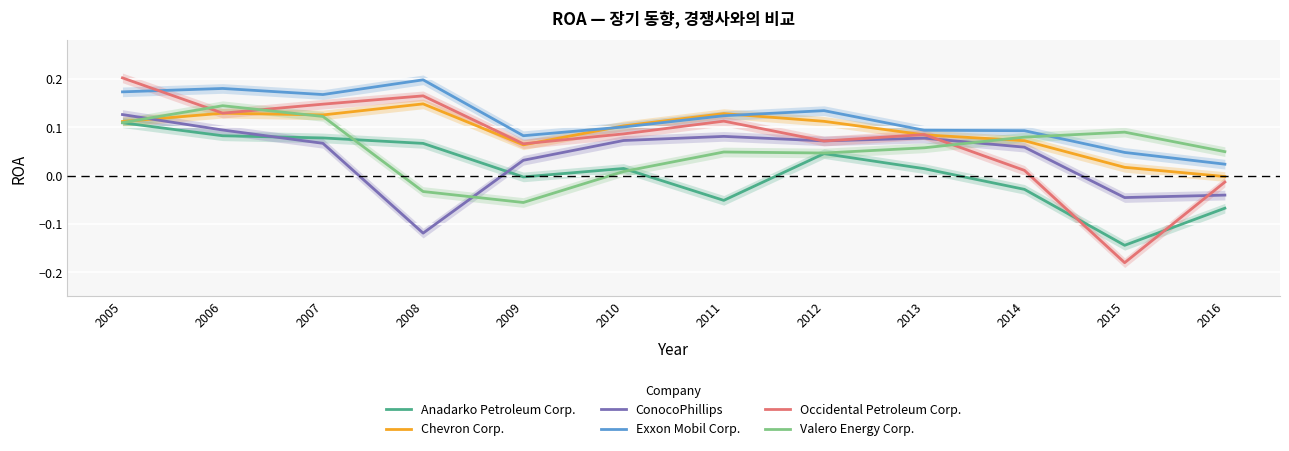

Between 2012 and 2013, which is larger?

2012